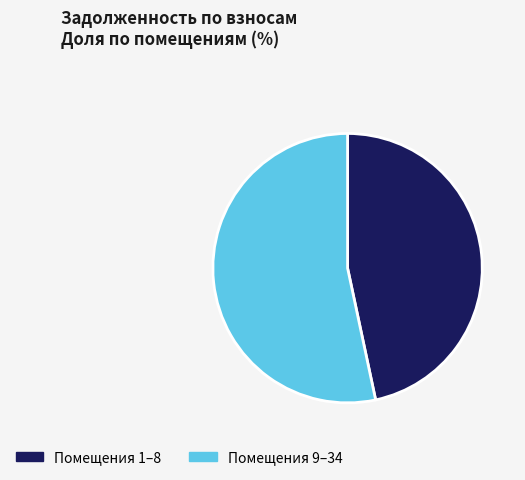

Rank the categories by value from lowest to highest.

Помещения 1–8, Помещения 9–34